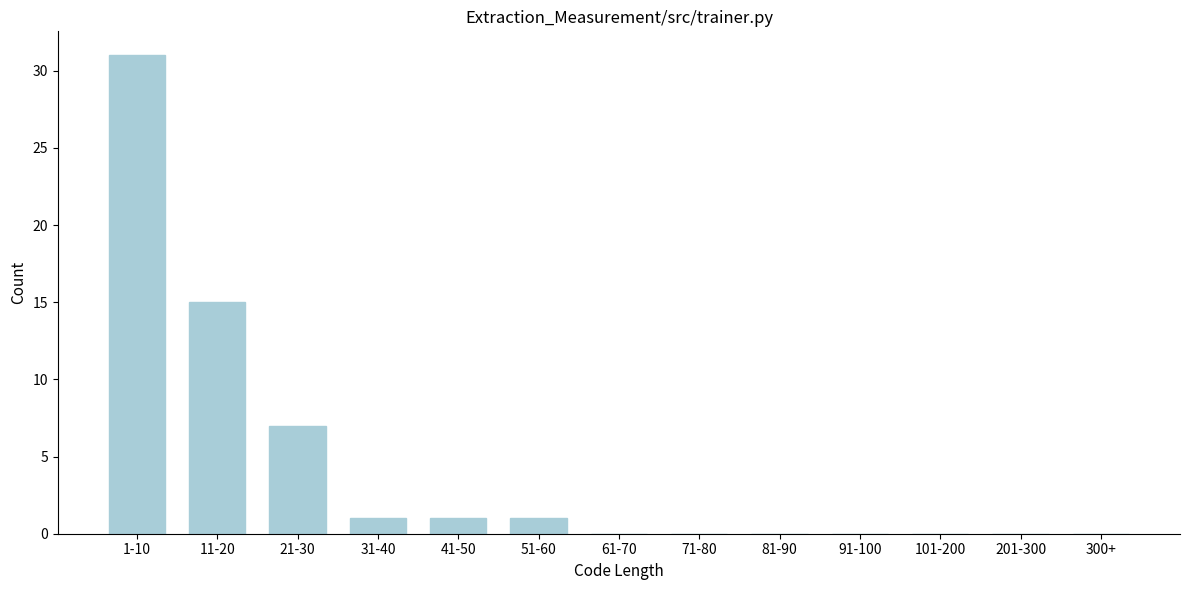

Reading left to right, what are all the values shown in this chart?

1-10=31	11-20=15	21-30=7	31-40=1	41-50=1	51-60=1	61-70=0	71-80=0	81-90=0	91-100=0	101-200=0	201-300=0	300+=0